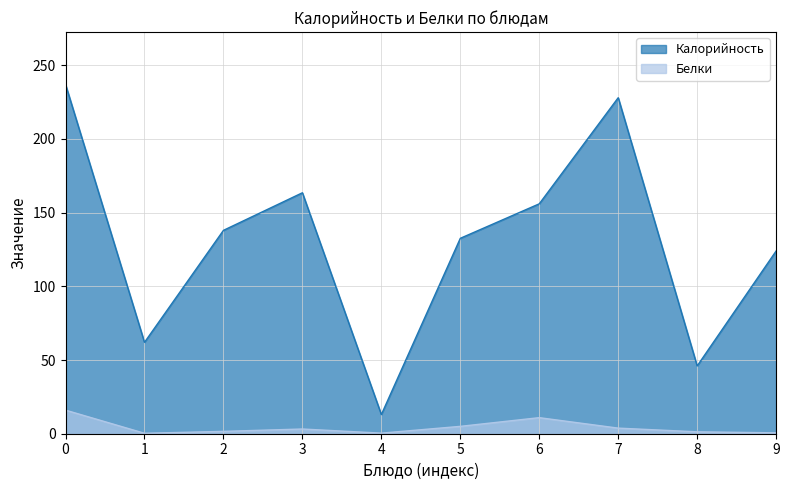

Which series has the widest spread of values?

Калорийность